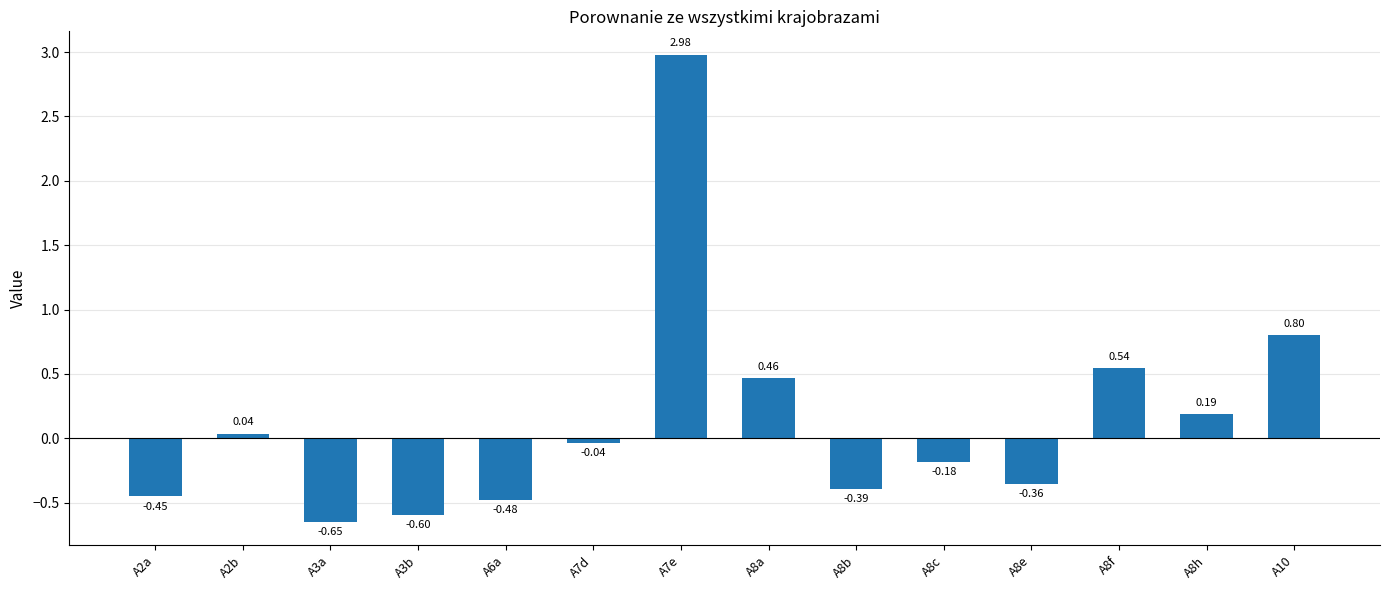

What is the average value?

0.1